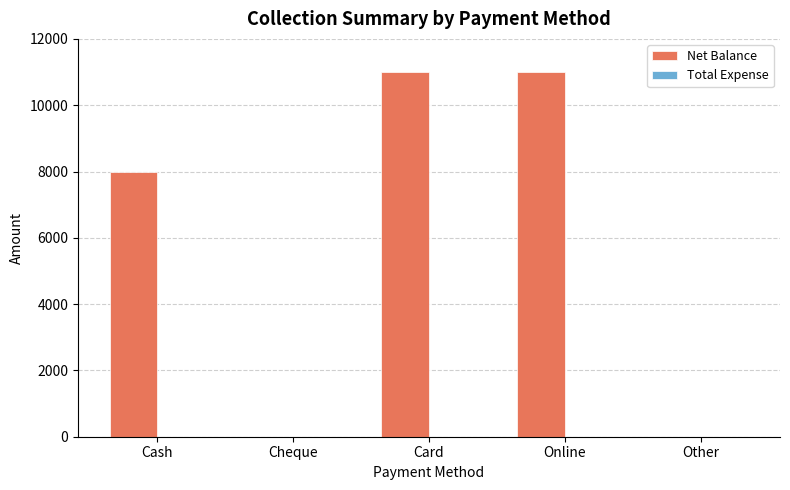

The chart shows a value of 3324 at Cheque. True or false?

False